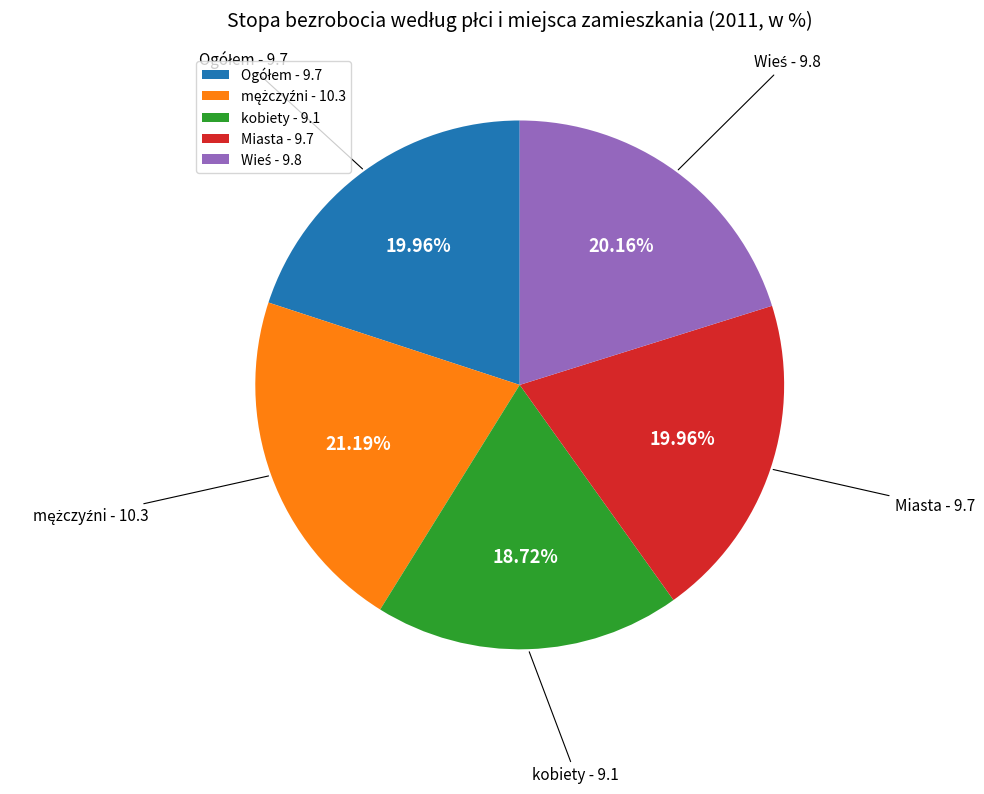

Is there any slice that represents more than half of the pie?

No